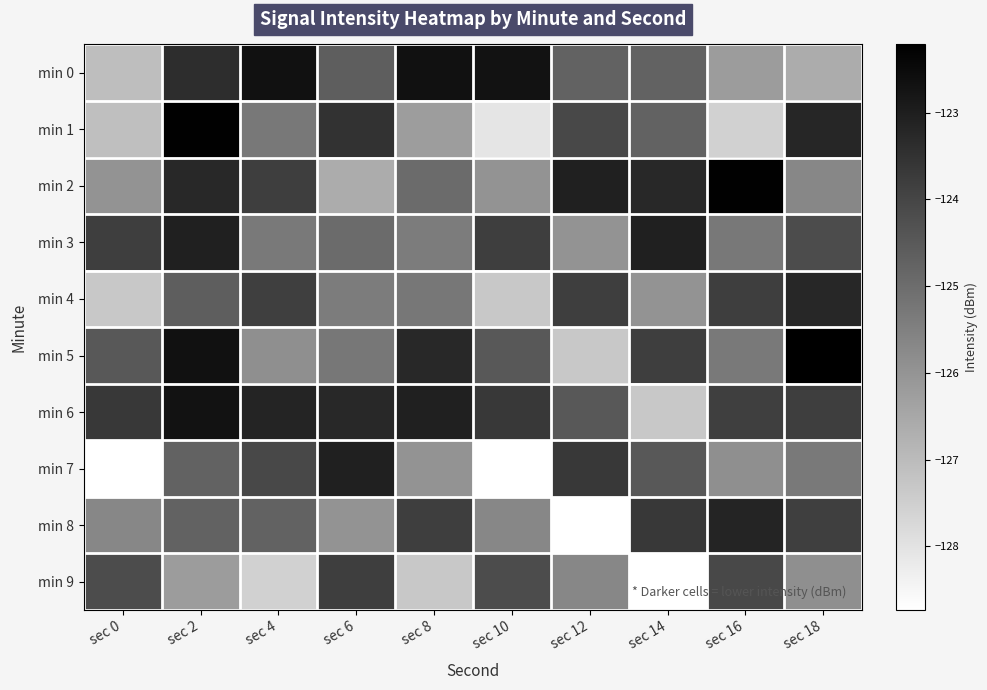

Which series has the largest total across all categories?

min 6